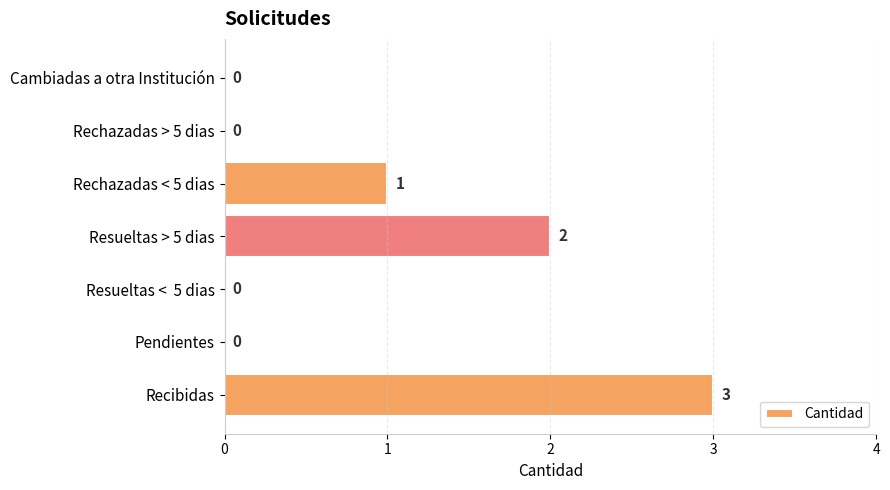

Are the bars grouped side by side (vs. stacked)?

No